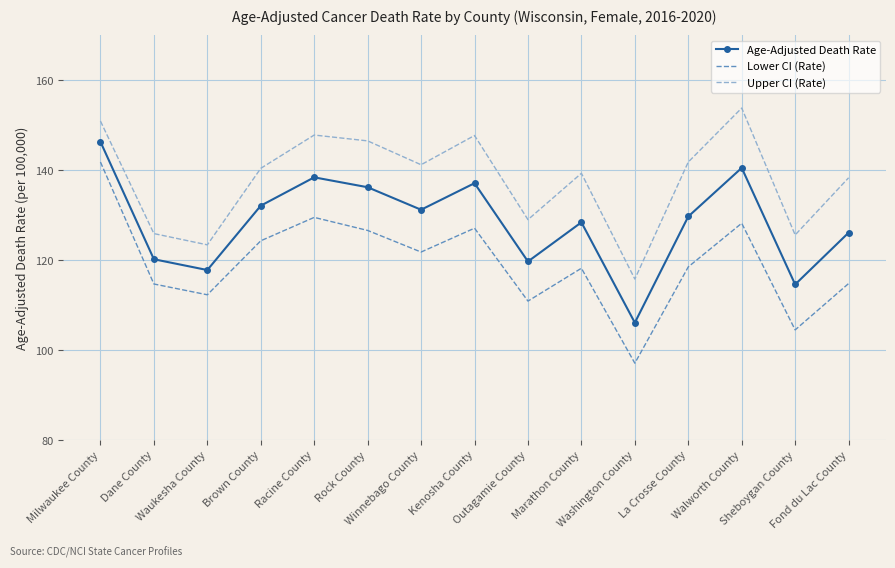

What is the difference between the Lower CI (Rate) values at Sheboygan County and Rock County?

22.1